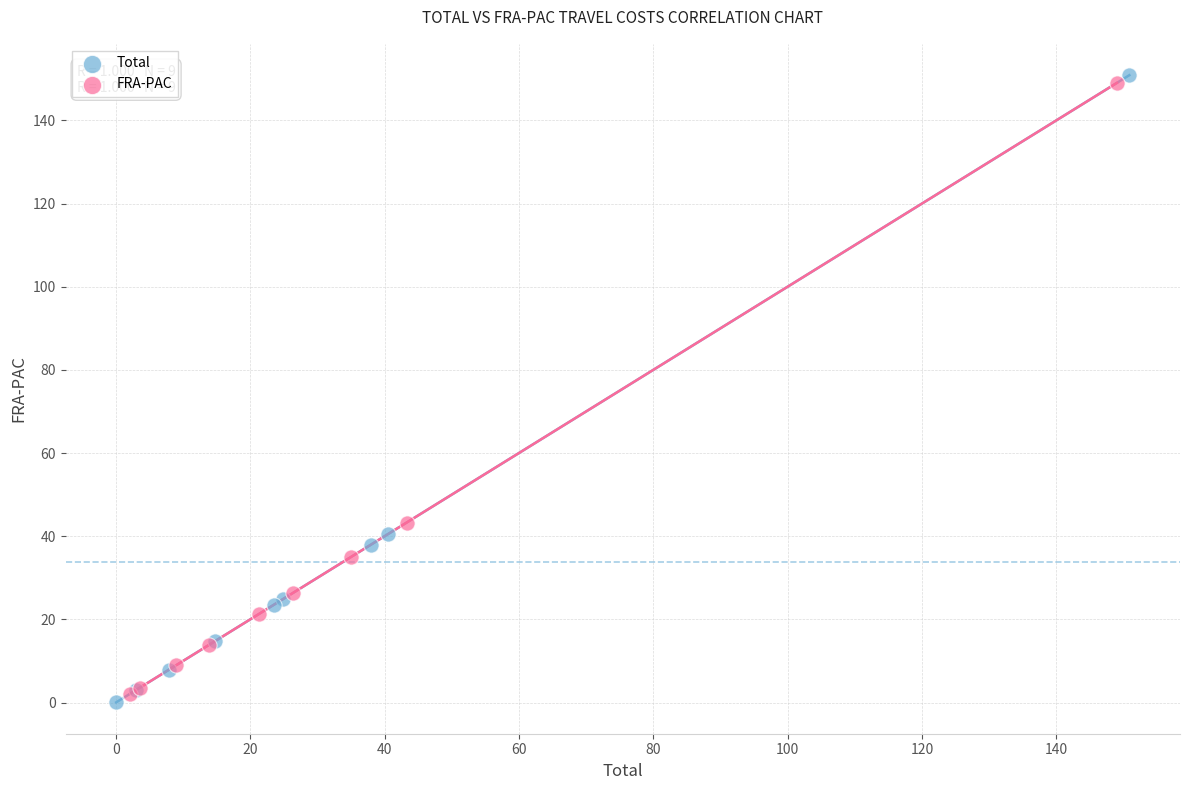

What are all the series names shown in the legend?

Total, FRA-PAC